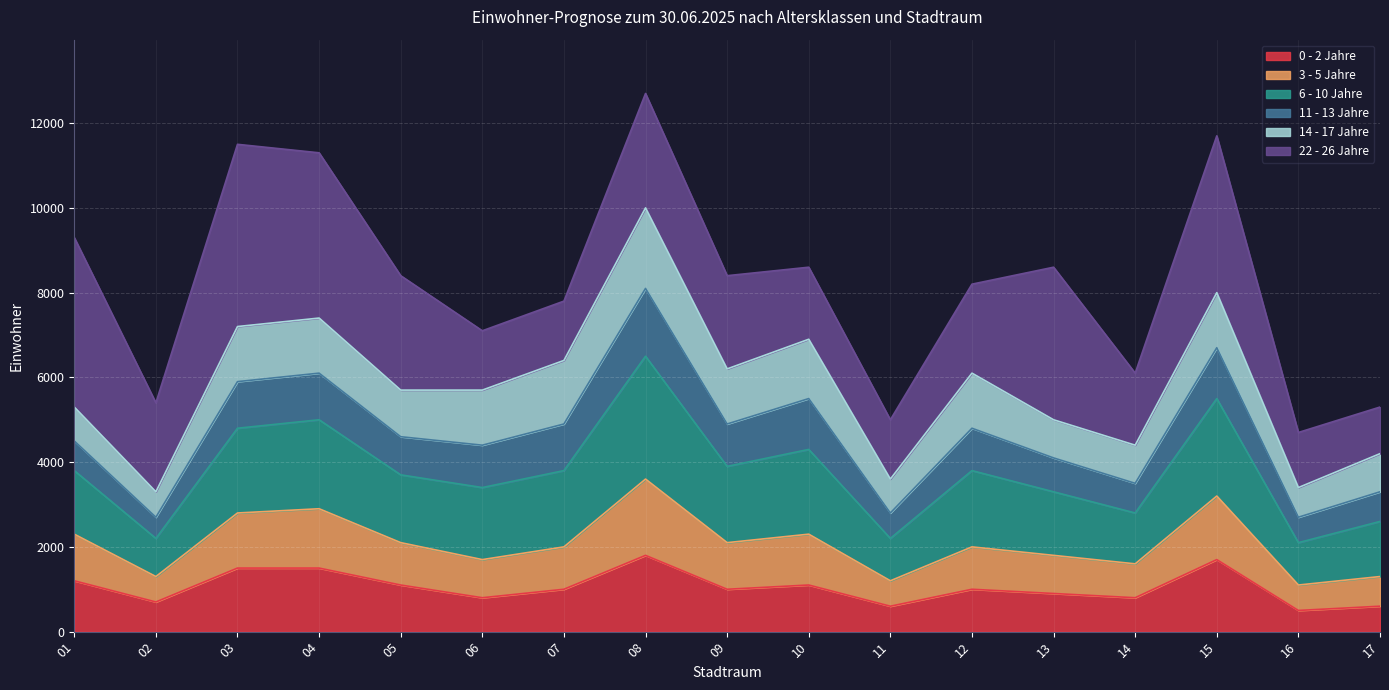

What is the lowest value of the 0 - 2 Jahre series?

500